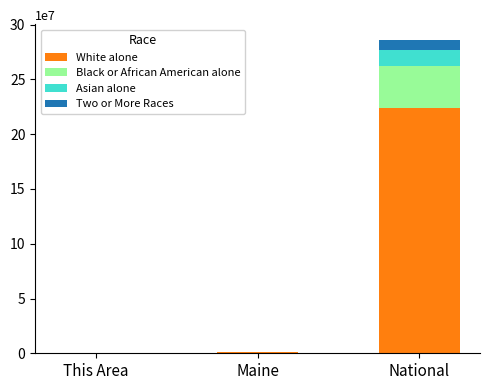

What are all the series names shown in the legend?

White alone, Black or African American alone, Asian alone, Two or More Races